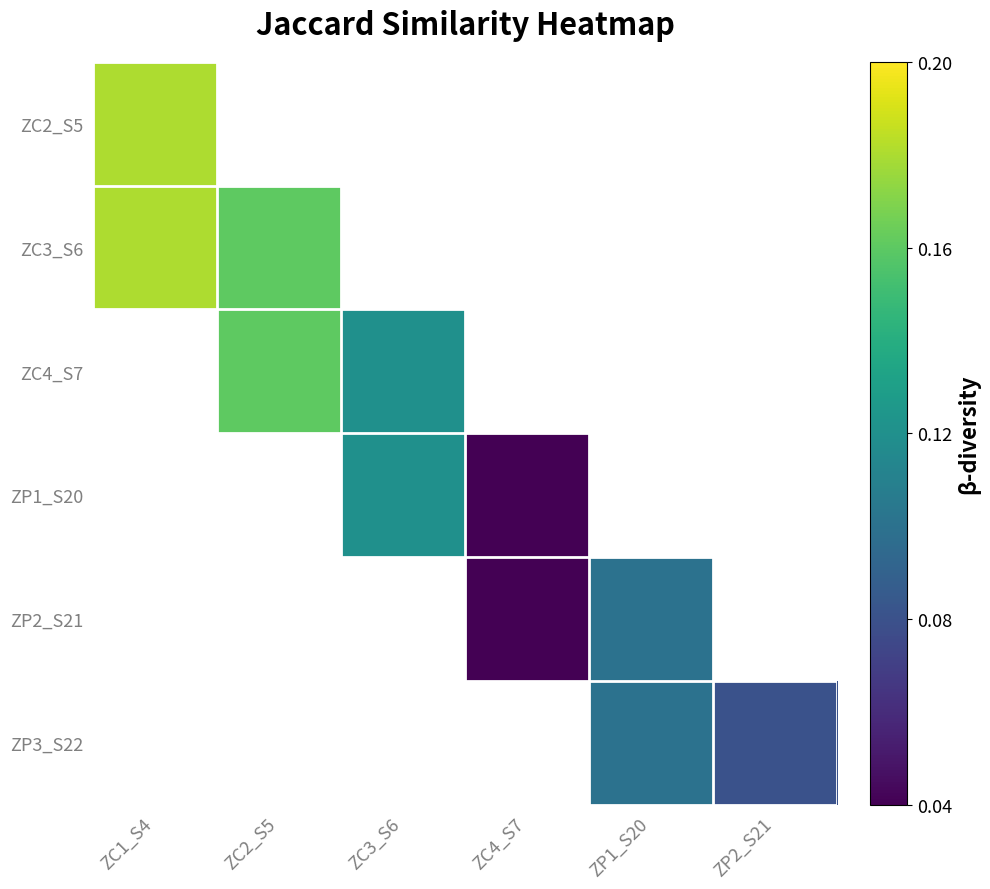

At which label does ZC3_S6 reach its peak?

ZC1_S4